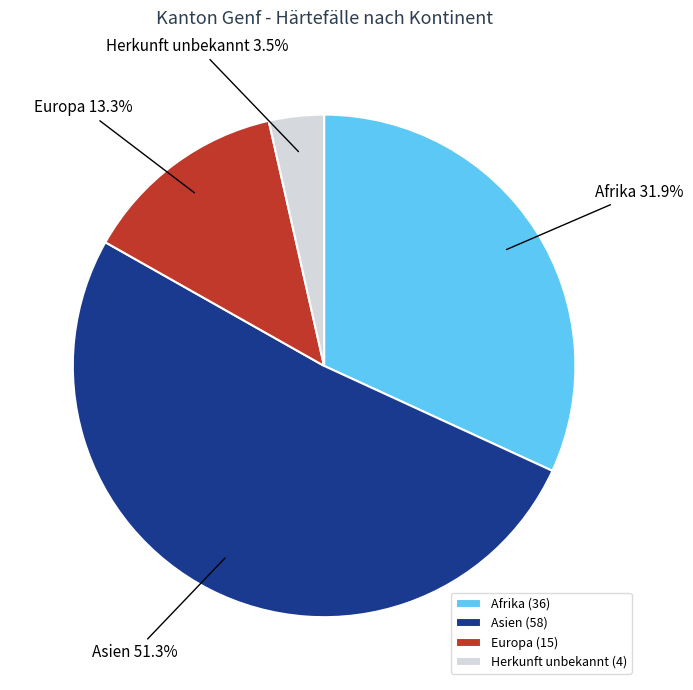

The Asien slice represents 62% of the pie. True or false?

False